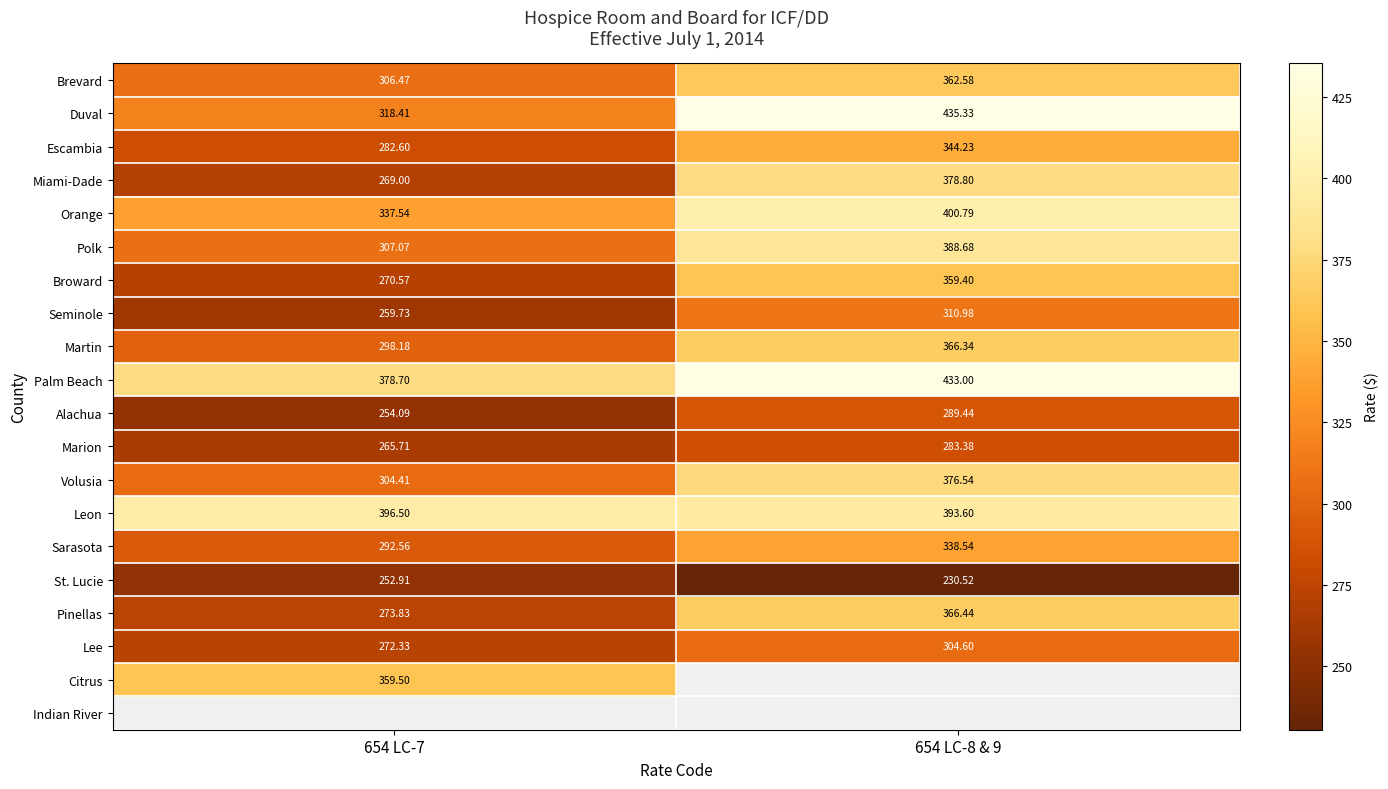

At which label does Polk first exceed 388?

654 LC-8 & 9